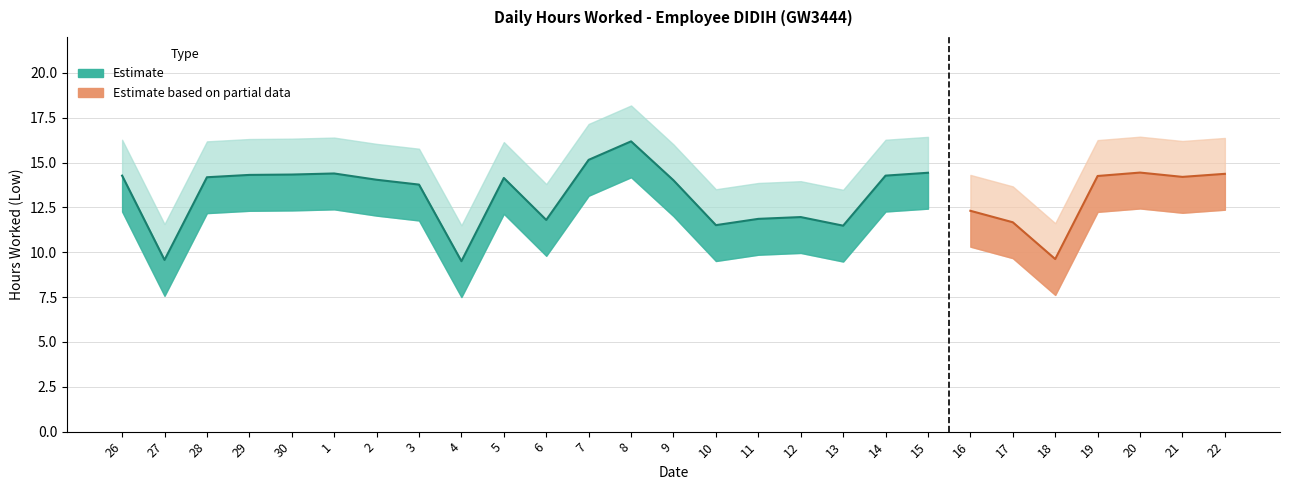

What is the highest value of the Low (Hours Worked) series?

16.2